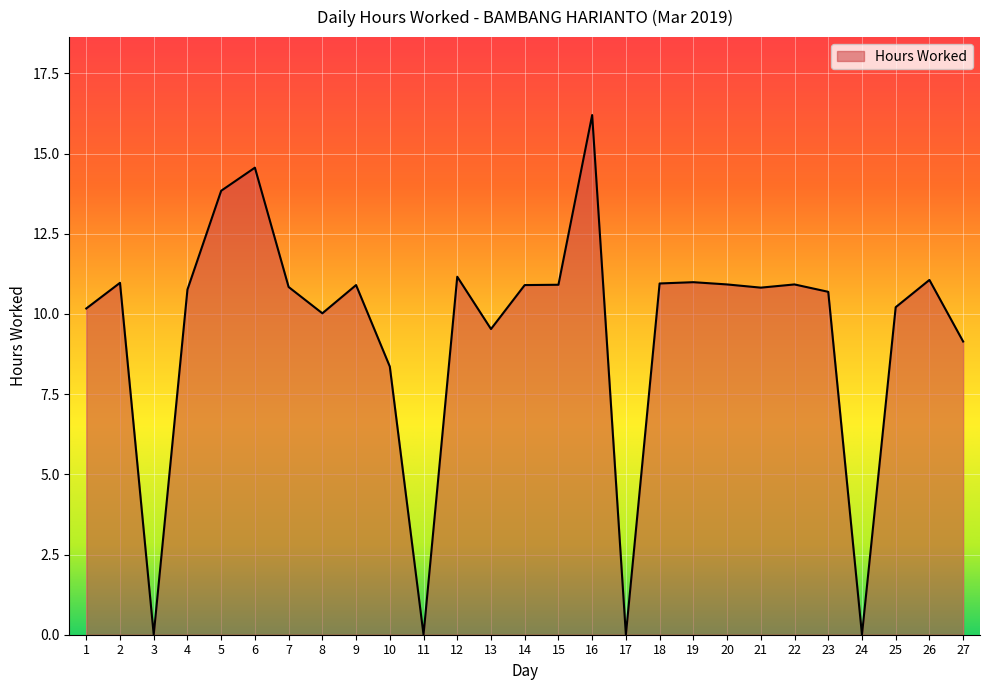

What is the difference between the maximum and minimum values?

16.2